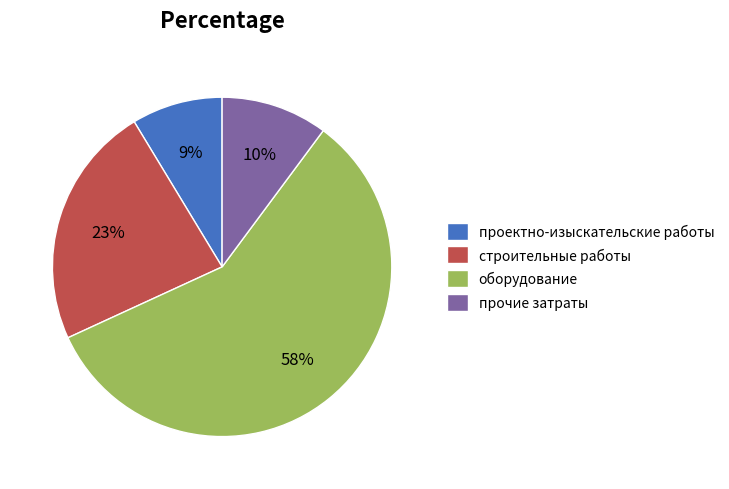

Which category accounts for the majority?

оборудование